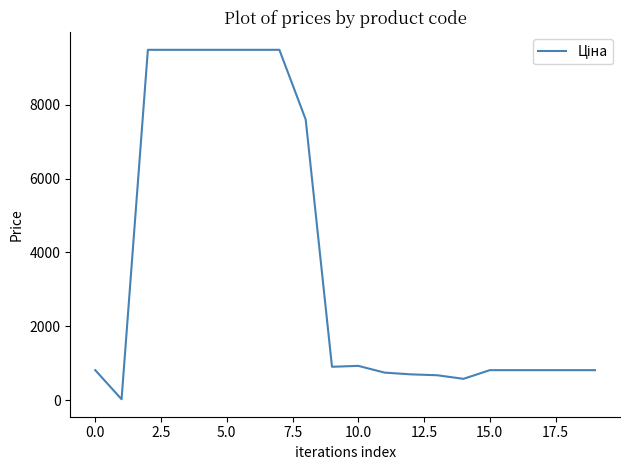

How many lines are shown in the chart?

1